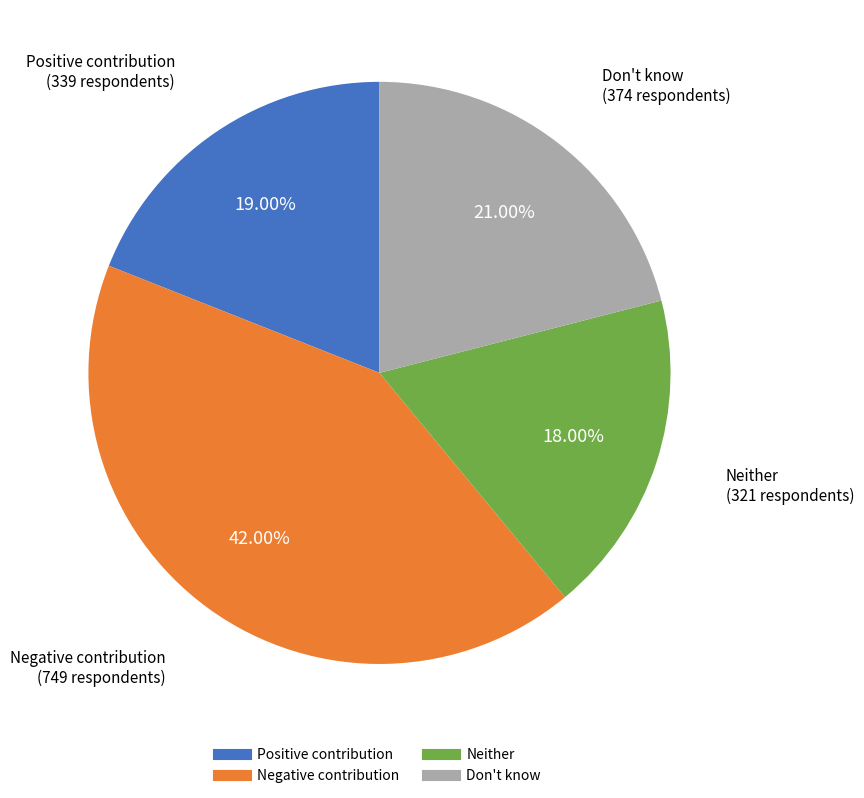

To the nearest percent, what is the difference between the largest and smallest slice percentages?

24%